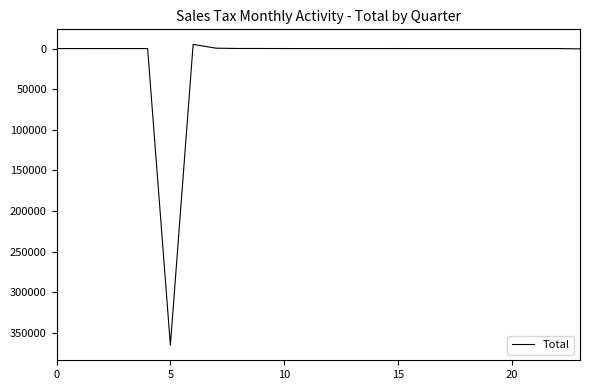

What is the greatest value displayed?

365305.4